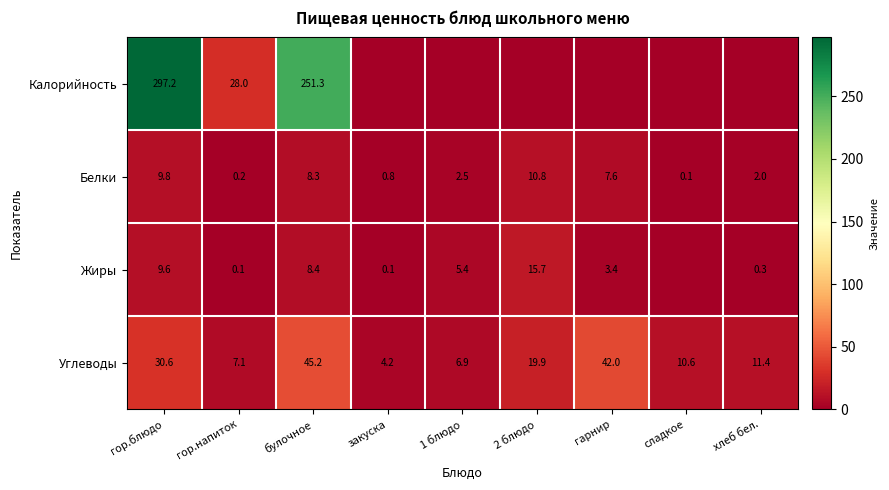

Is the value of Белки at закуска greater than the value of Углеводы at 1 блюдо?

No